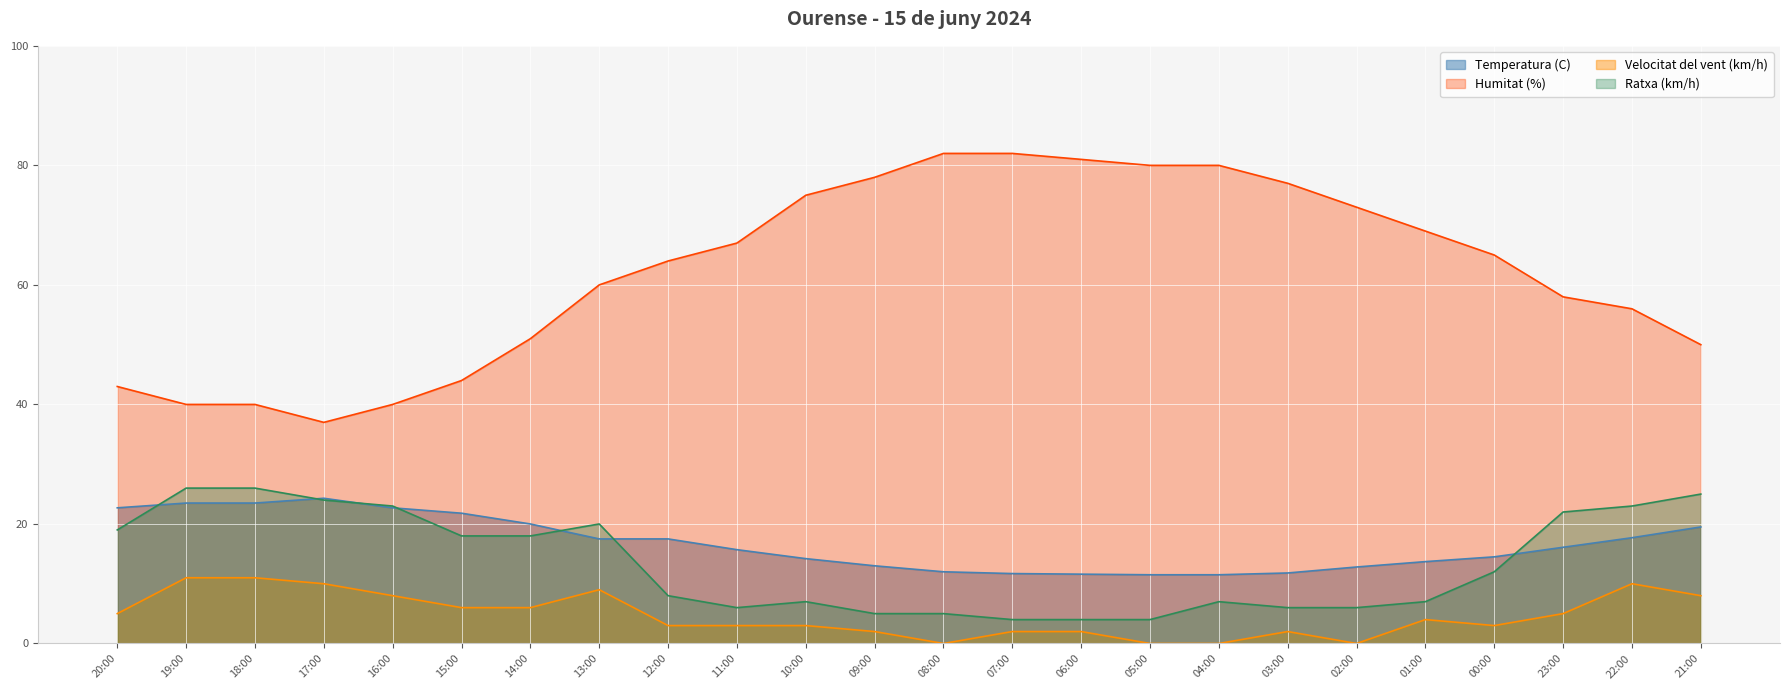

At which category is the sum across all series the highest?

22:00